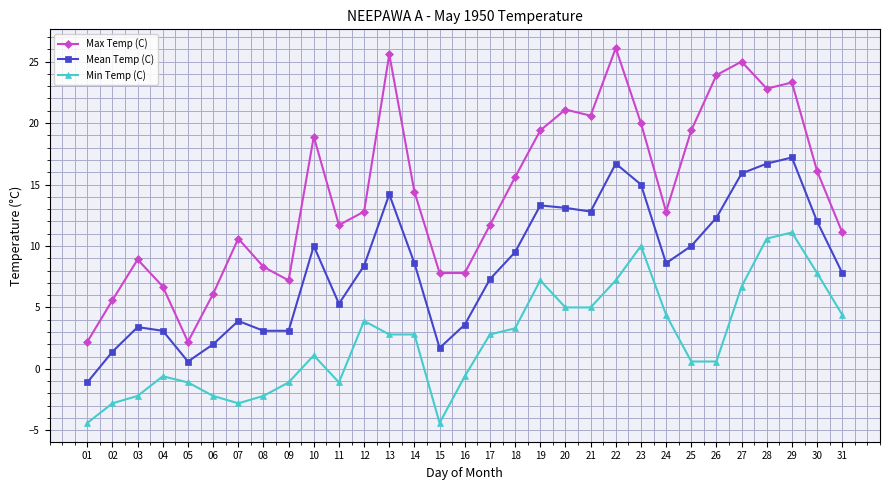

True or false: Min Temp (C) has more than 1 points higher than both neighbors.

True